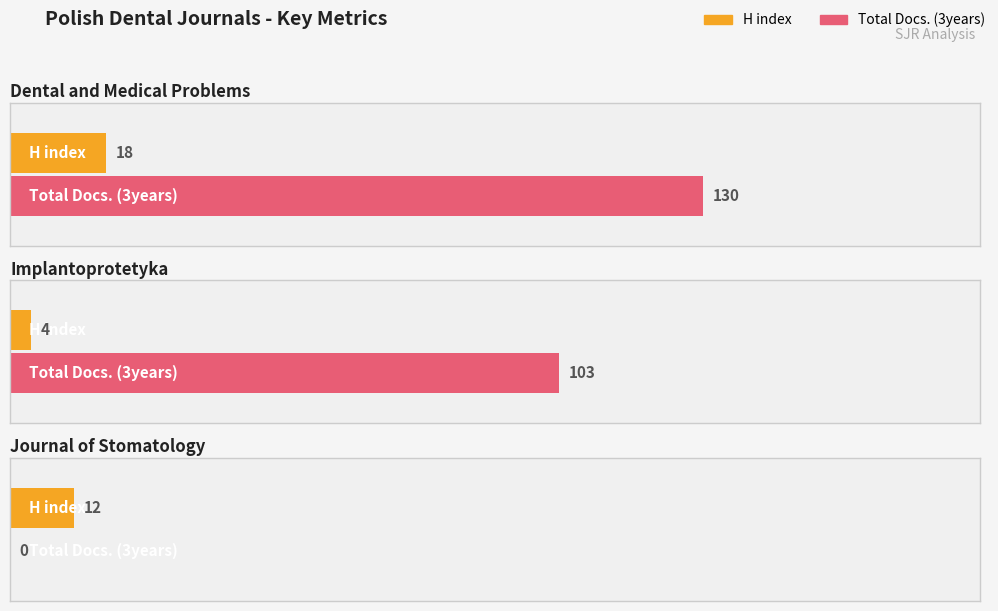

How many Total Docs. (3years) values are between 0 and 130?

3